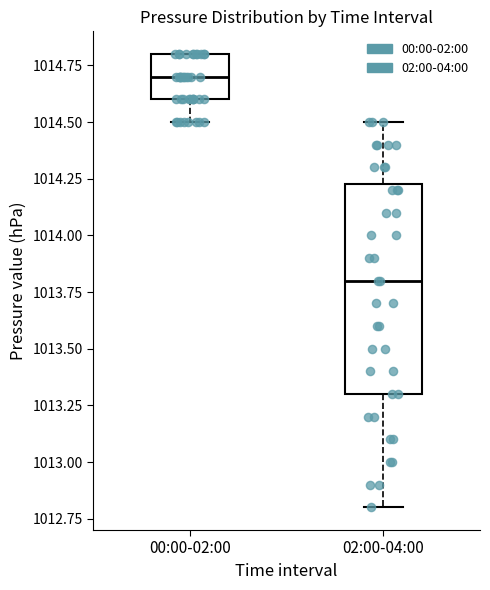

Where does the lower whisker of the box for 00:00-02:00 end on the y-axis? The values are not printed on the chart, so give them approximately, as read against the axis.

1014.50